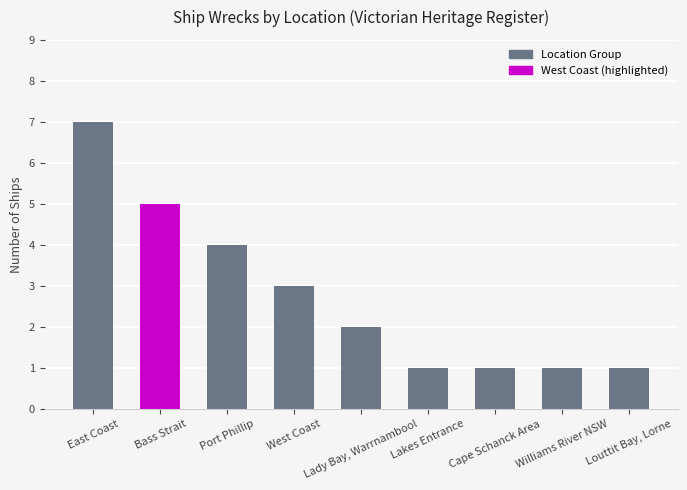

What is the minimum value shown in the chart?

1